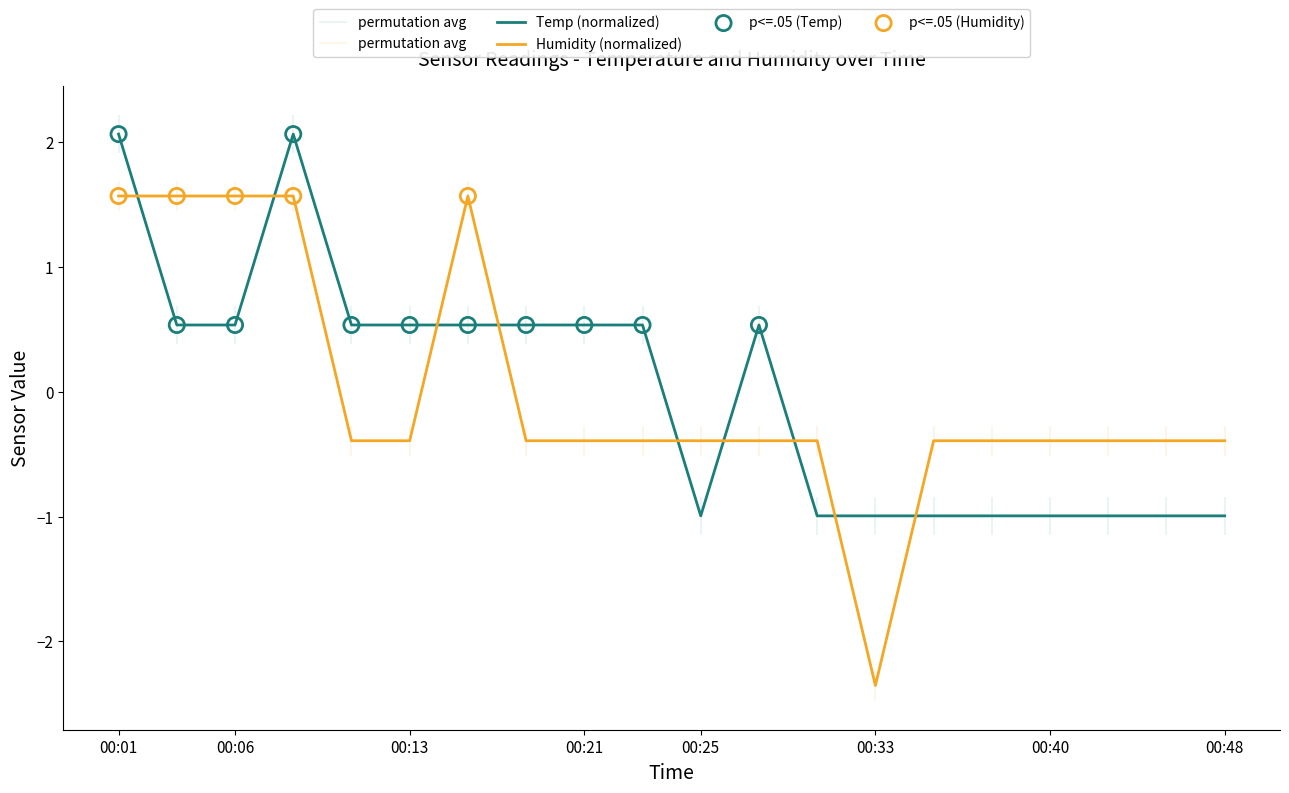

At which category is the sum across all series the highest?

00:01